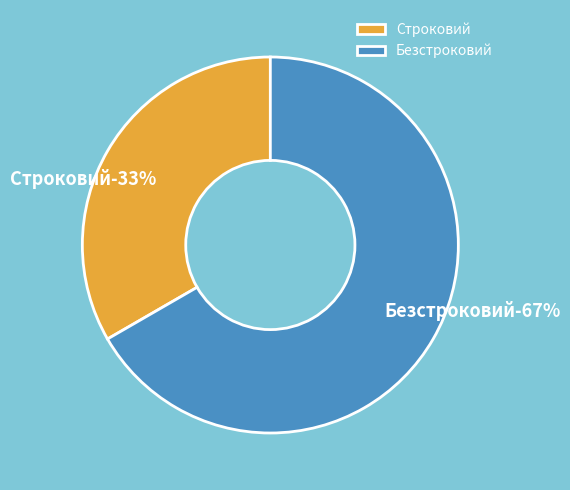

How many slices are in this pie chart?

2